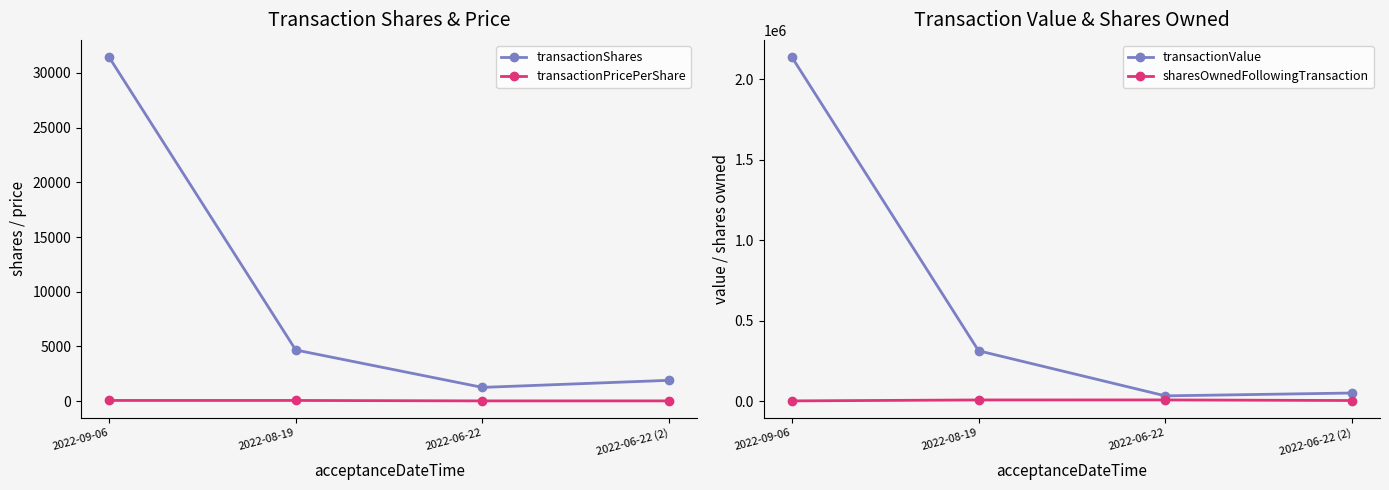

True or false: transactionPricePerShare and transactionValue intersect in this chart.

False